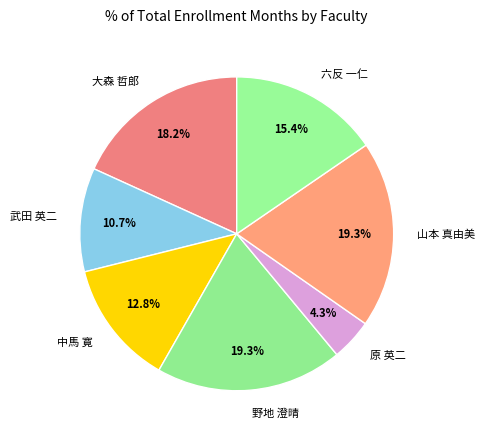

How many slices are in this pie chart?

7